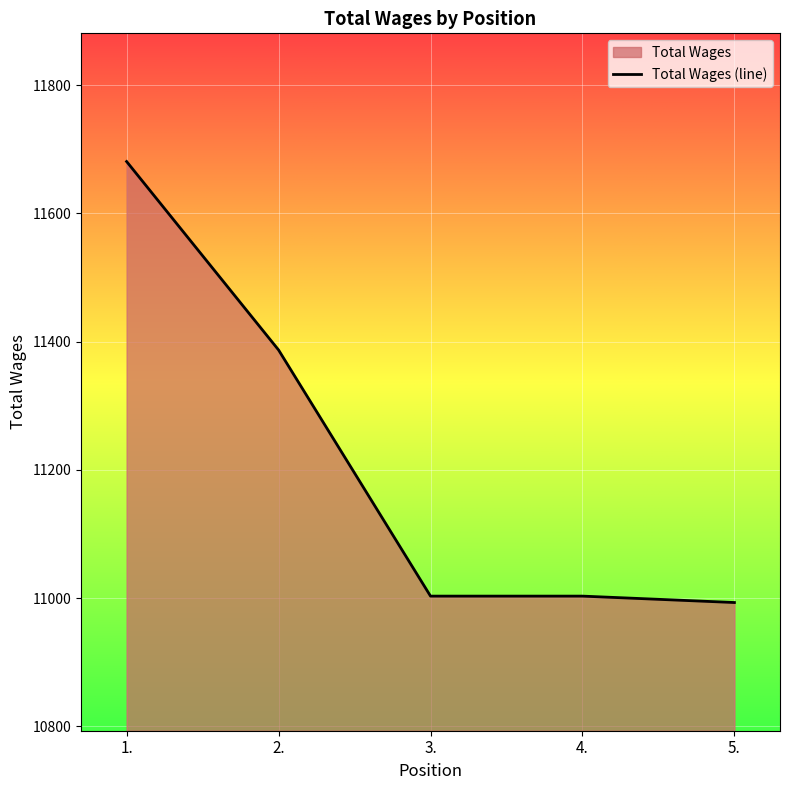

Where is the data nearest to the value 11337?

2.